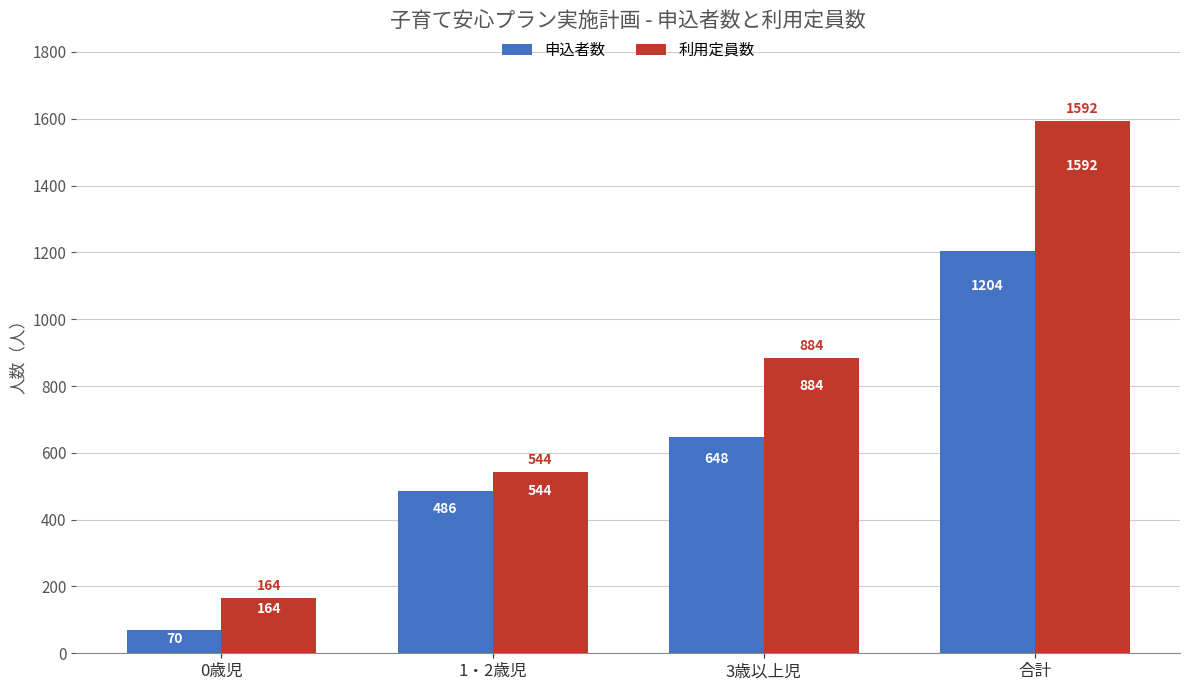

True or false: 利用定員数 has a value of 1411 at 3歳以上児.

False